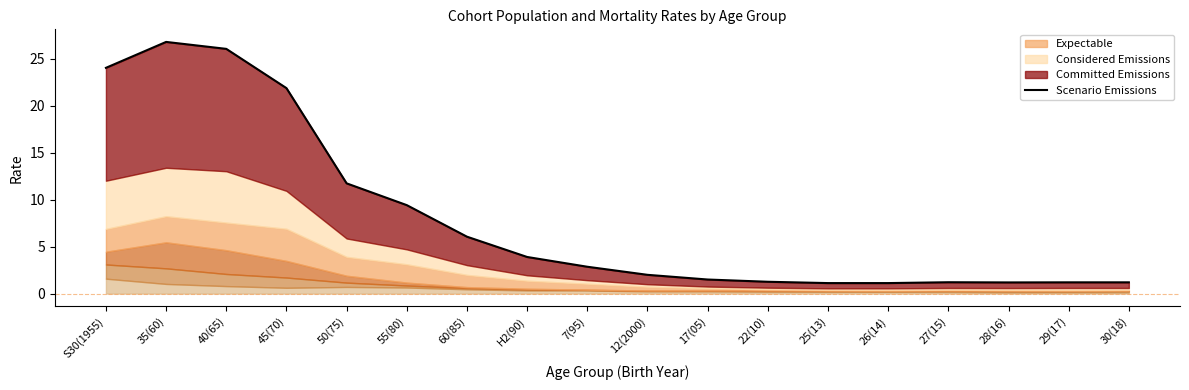

True or false: there are more than 0 points higher than both neighbors.

True